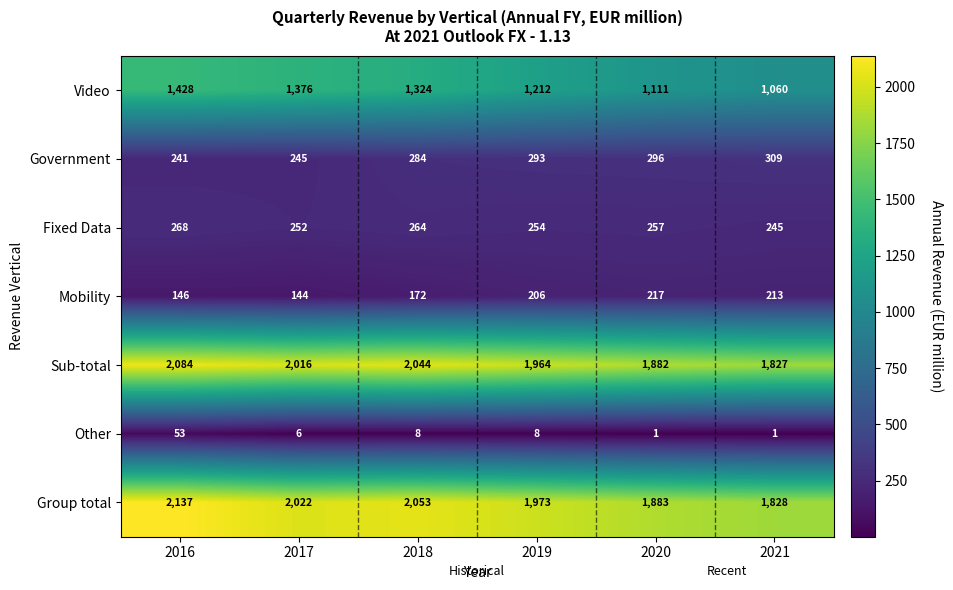

What is the sum of the Sub-total values at 2017 and 2021?

3843